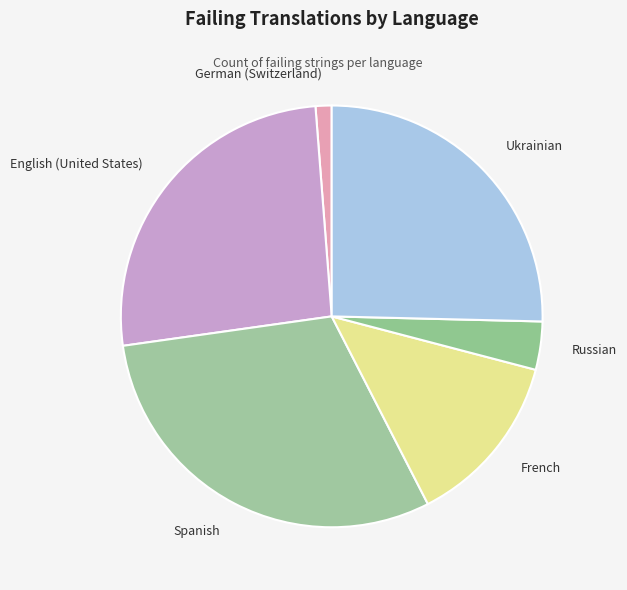

The French slice represents 13% of the pie. True or false?

True